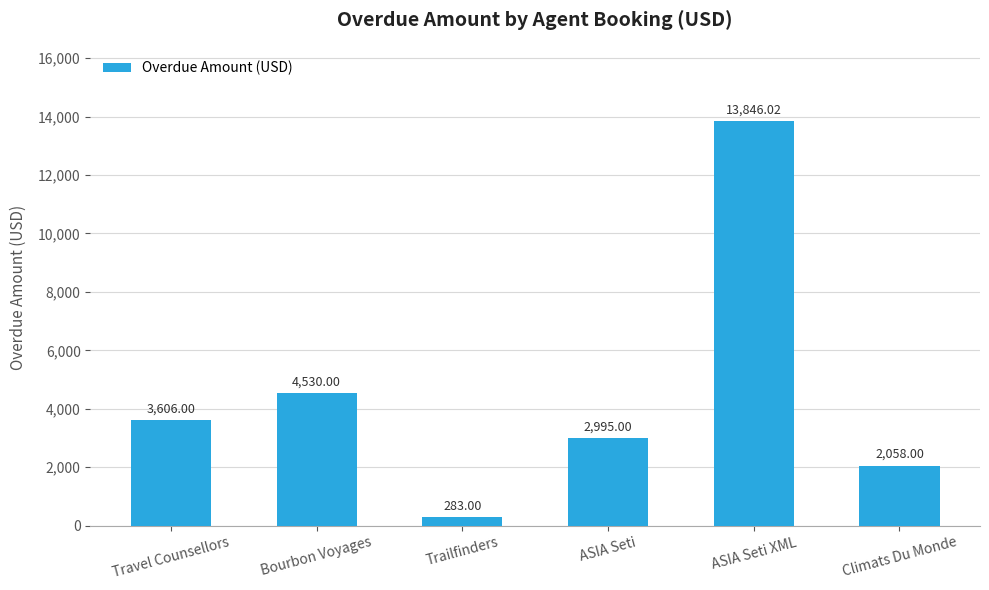

What is the label of the 4th bar from the right?

Trailfinders